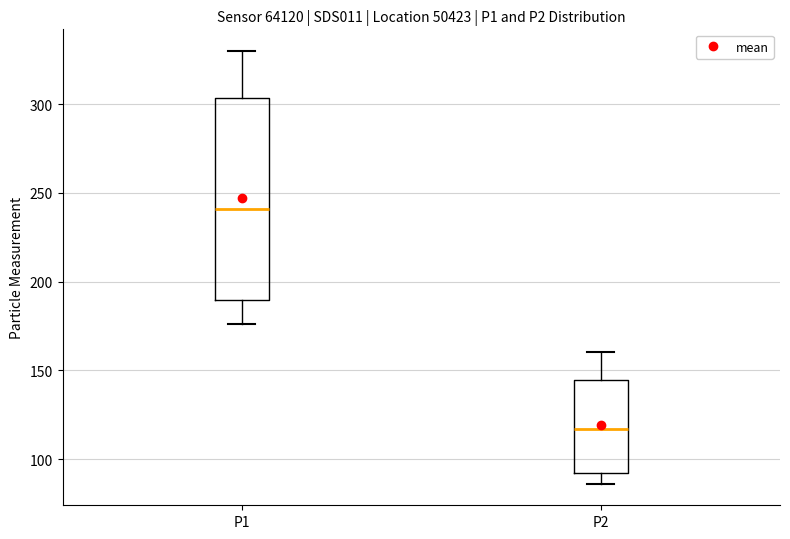

Where does the lower whisker of the box for P2 end on the y-axis? The values are not printed on the chart, so give them approximately, as read against the axis.

85